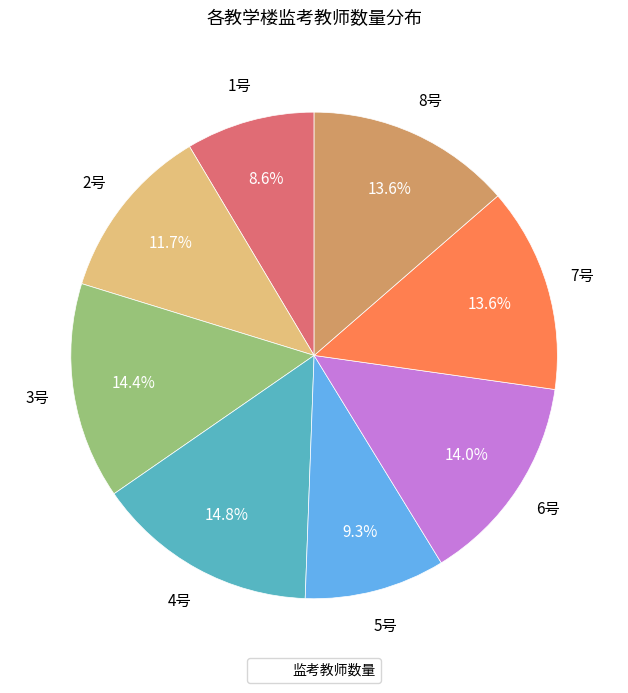

Is there any slice that represents more than half of the pie?

No